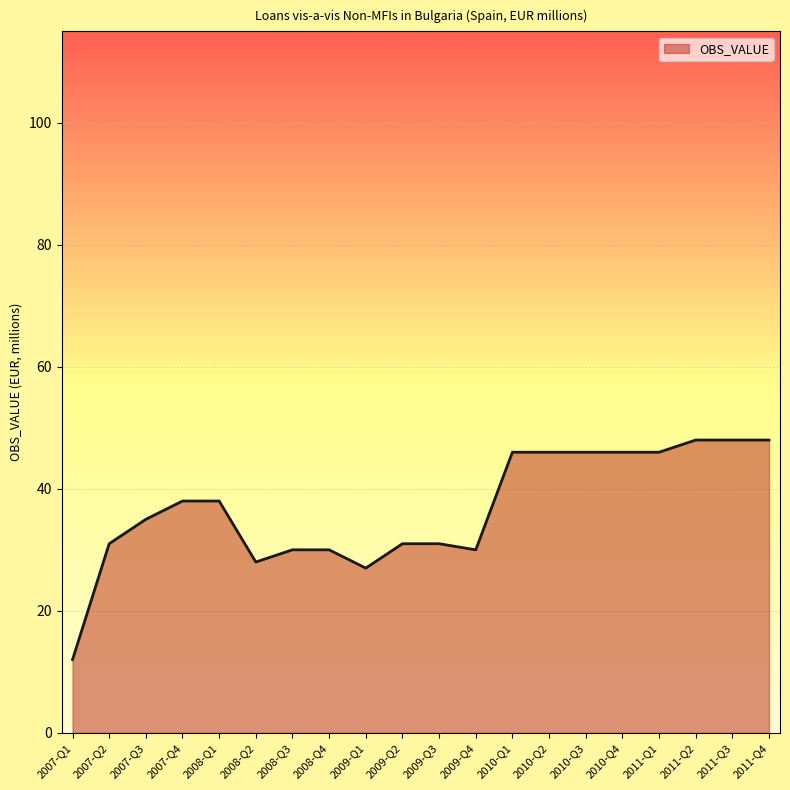

Between 2010-Q3 and 2011-Q2, which is larger?

2011-Q2